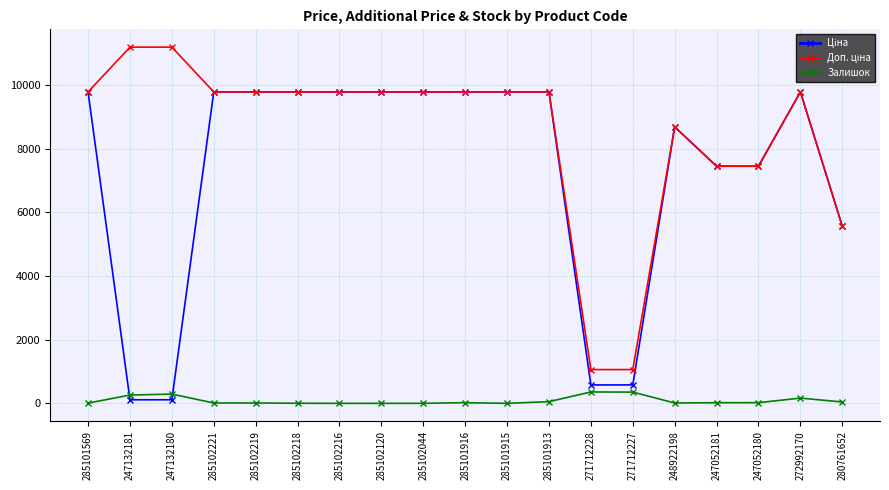

What is the spread (max minus min) of values at 271712227?

707.0